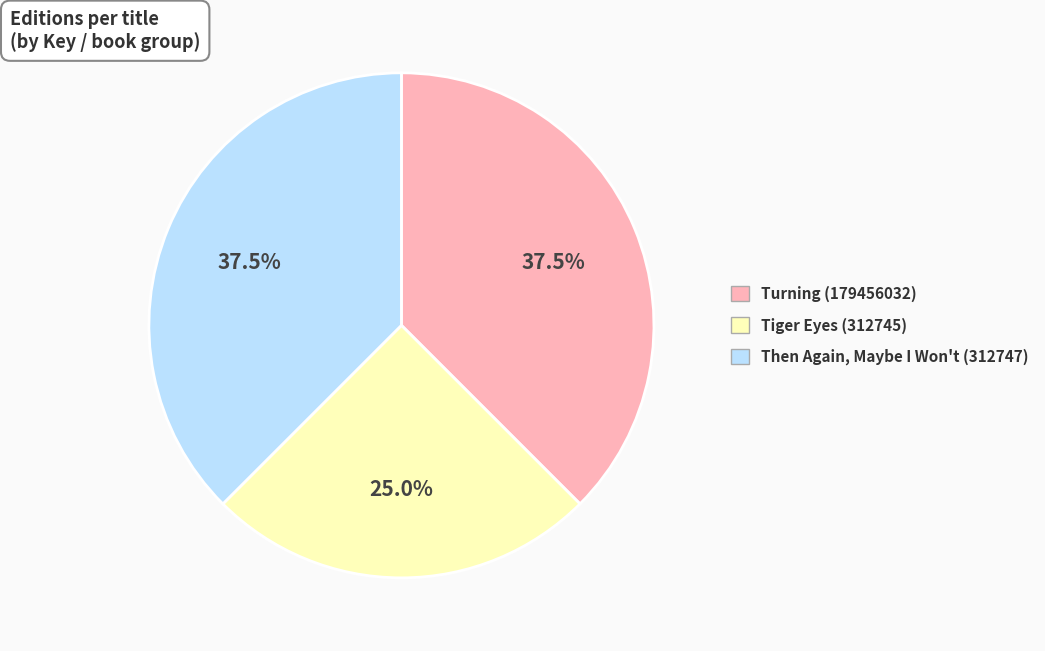

Which has a higher value, Then Again, Maybe I Won't (312747) or Tiger Eyes (312745)?

Then Again, Maybe I Won't (312747)